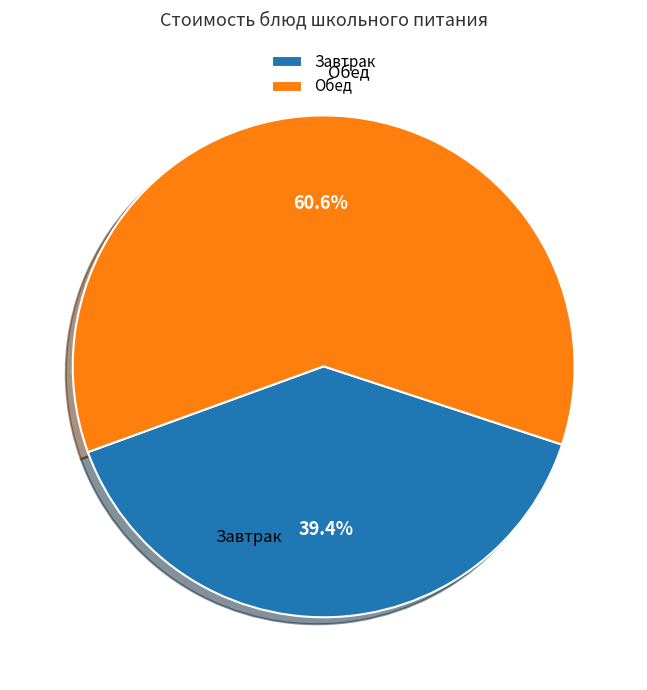

What is the smallest slice in the pie chart?

Завтрак